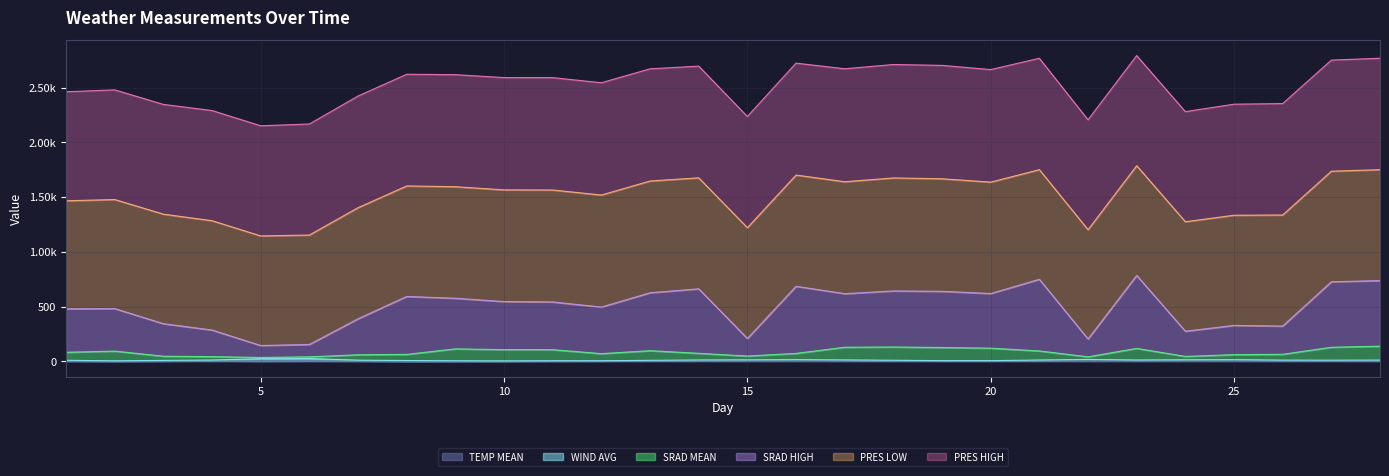

True or false: TEMP MEAN and SRAD MEAN cross at least once.

False